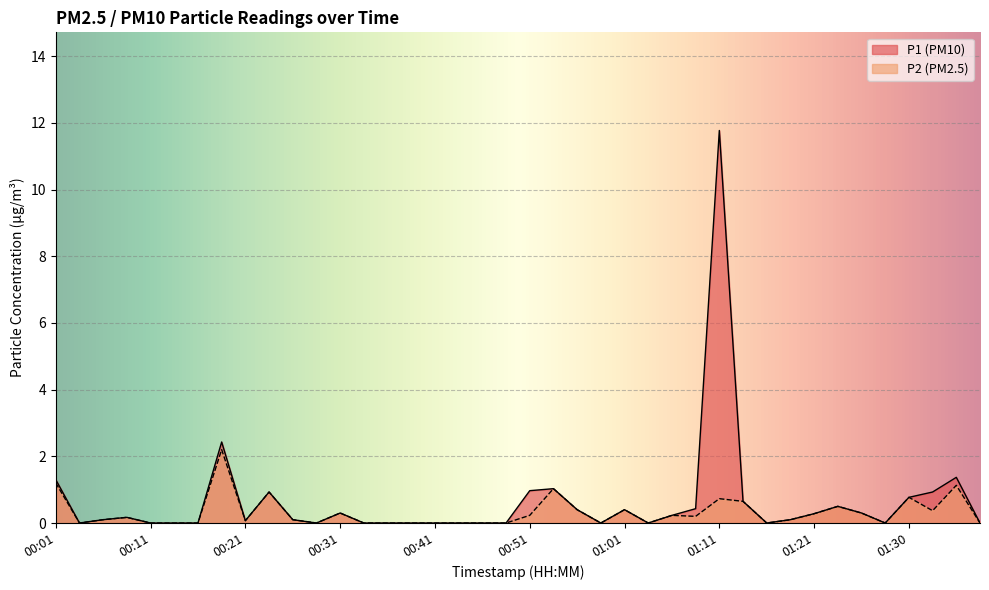

Is it true that P2 equals 0.1 at 01:18?

False